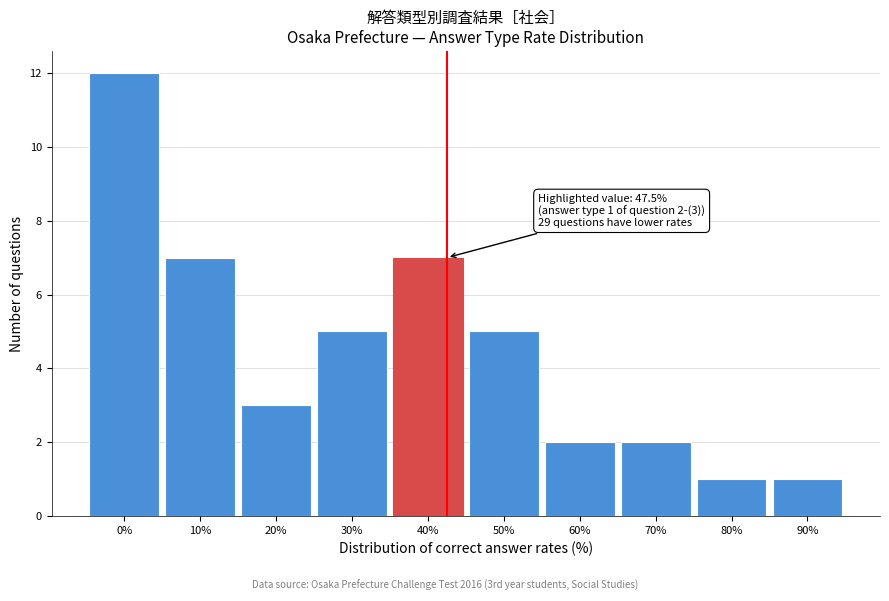

Reading right to left, extract all data points from this chart.

90%=1	80%=1	70%=2	60%=2	50%=5	40%=7	30%=5	20%=3	10%=7	0%=12